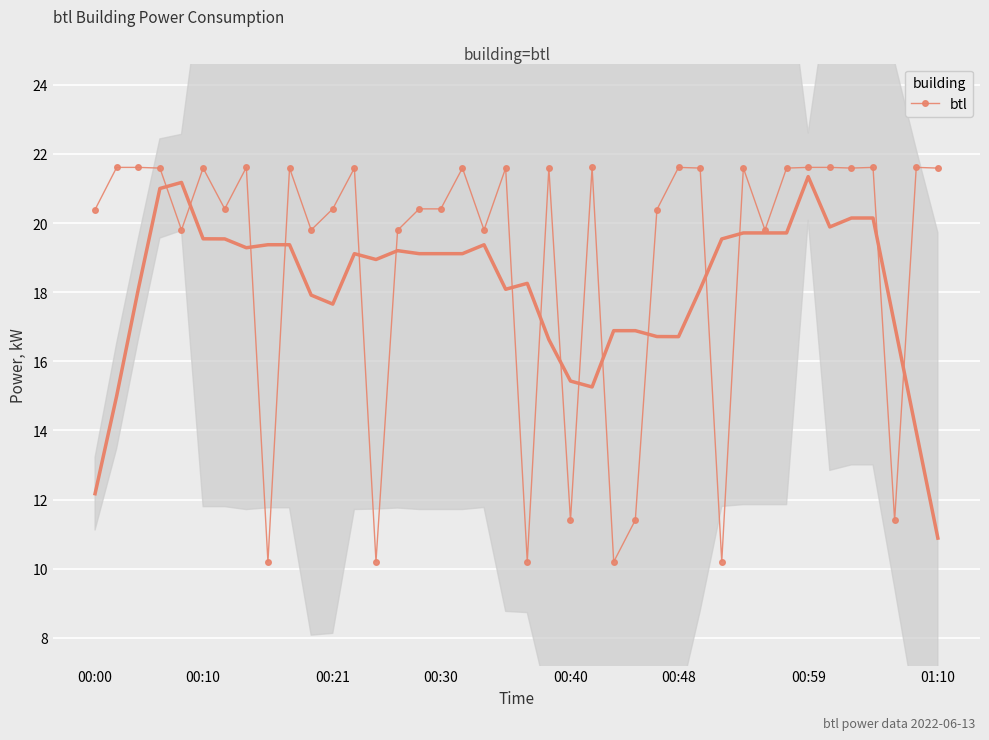

What is the approximate value at 25?

11.4